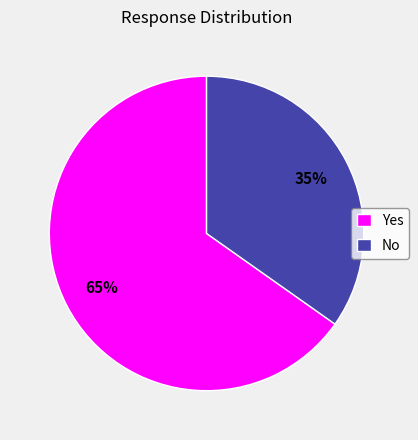

Is No the majority of the pie?

No